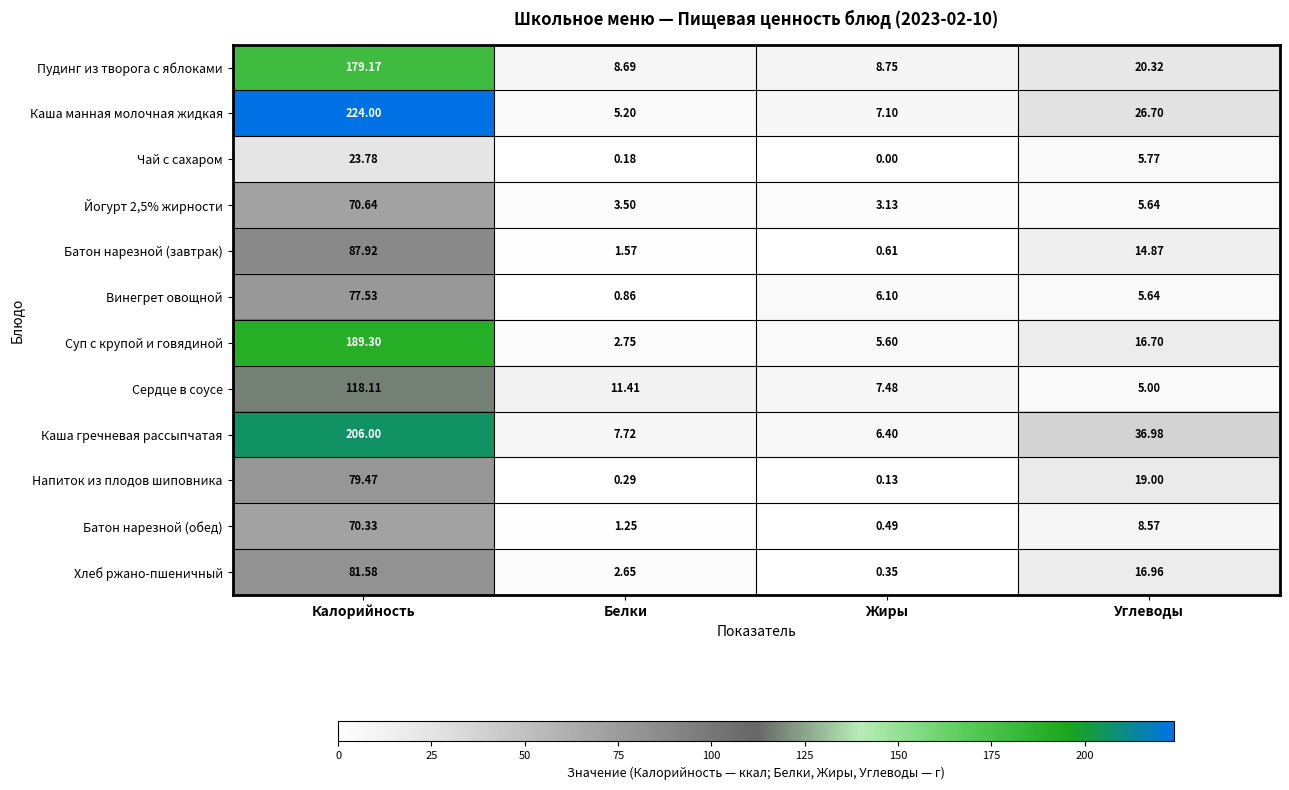

At which category is the sum across all series the highest?

Калорийность